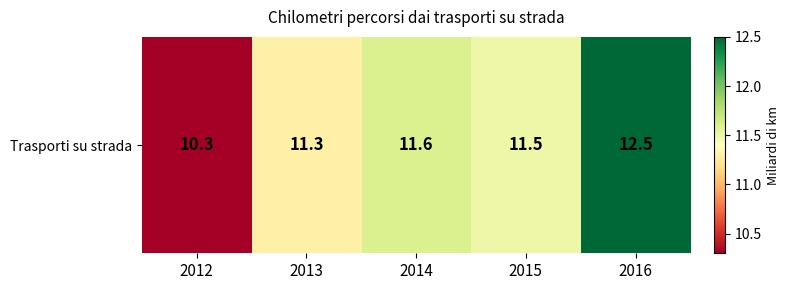

What is the sum of the values at 2013 and 2016?

23.8